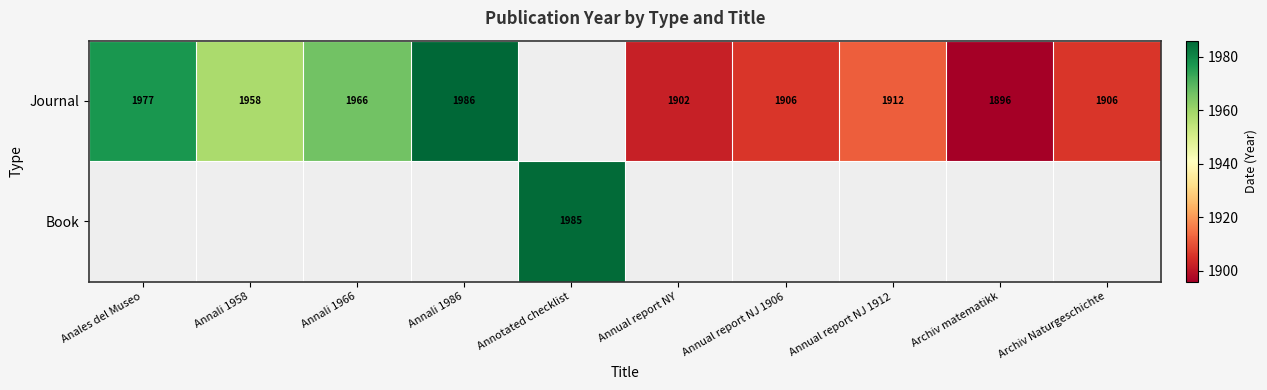

What is the sum of the Journal values at Annali 1958 and Archiv matematikk?

3854